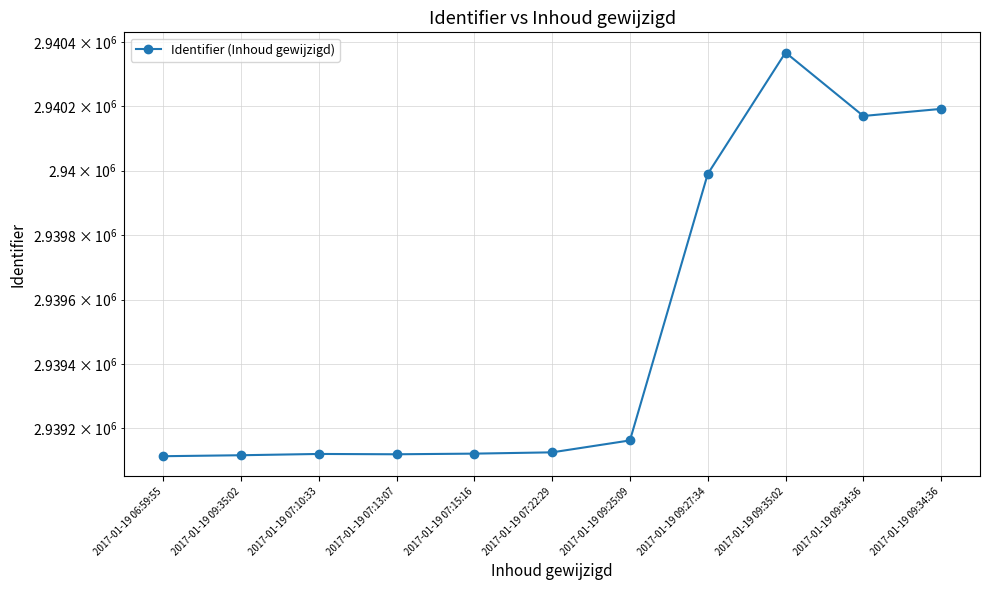

Rank the categories by value from highest to lowest.

2017-01-19 09:35:02, 2017-01-19 09:34:36, 2017-01-19 09:34:36, 2017-01-19 09:27:34, 2017-01-19 09:25:09, 2017-01-19 07:22:29, 2017-01-19 07:15:16, 2017-01-19 07:10:33, 2017-01-19 07:13:07, 2017-01-19 09:35:02, 2017-01-19 06:59:55